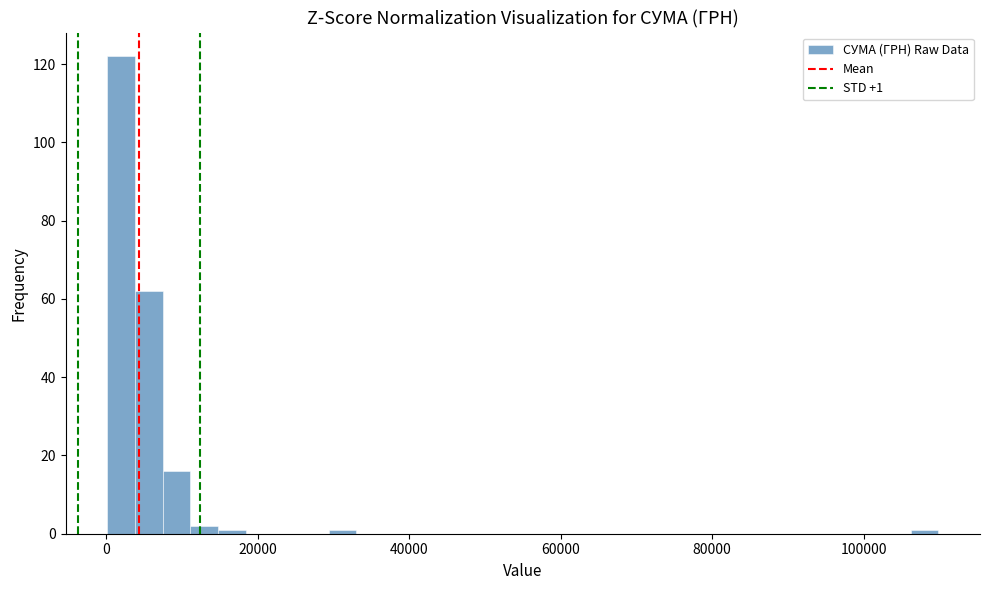

Around what value on the x-axis is the tallest bar? Give the approximate position of its centre, as read against the axis.

2000